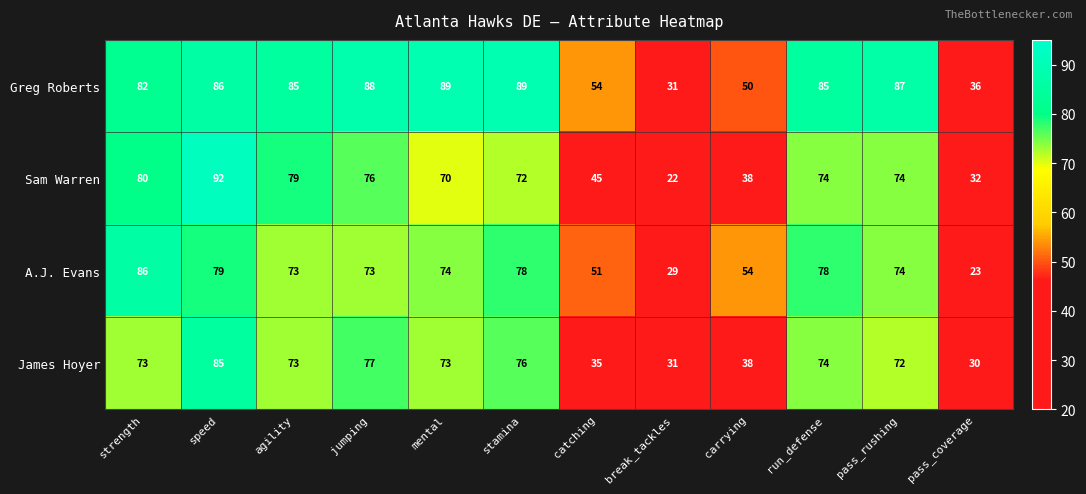

The value of James Hoyer at mental is 73. True or false?

True